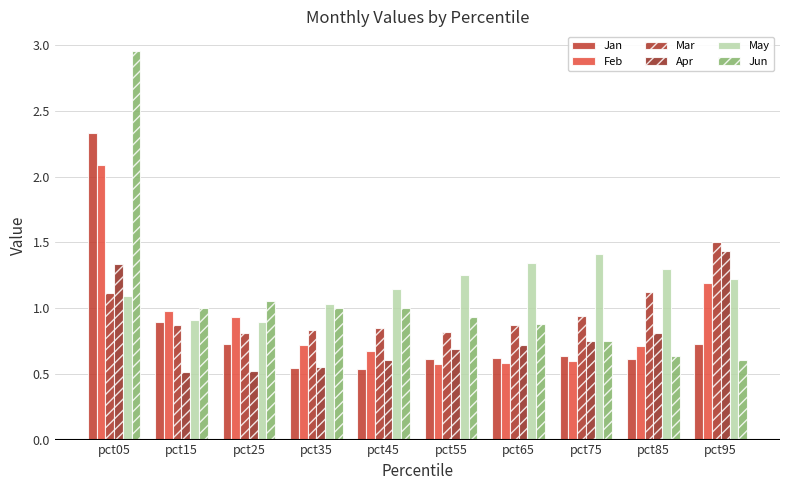

How many bars are there in each group?

6